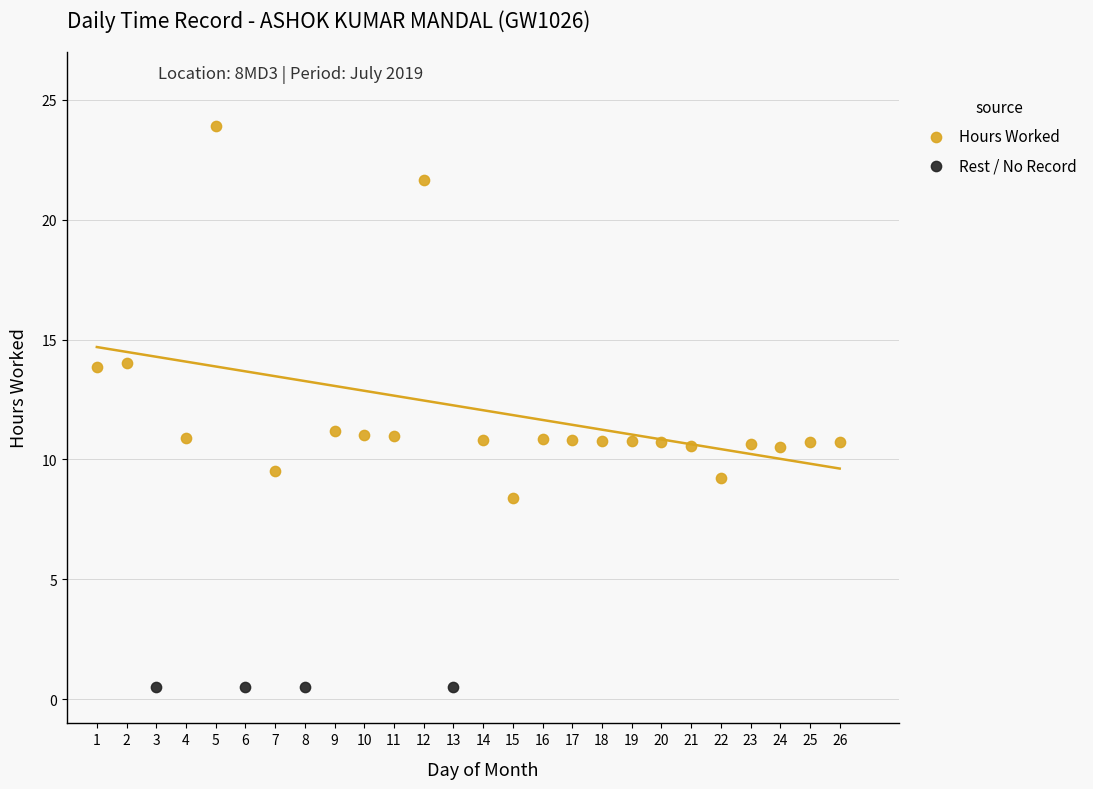

Which series reaches the maximum Y coordinate?

Hours Worked